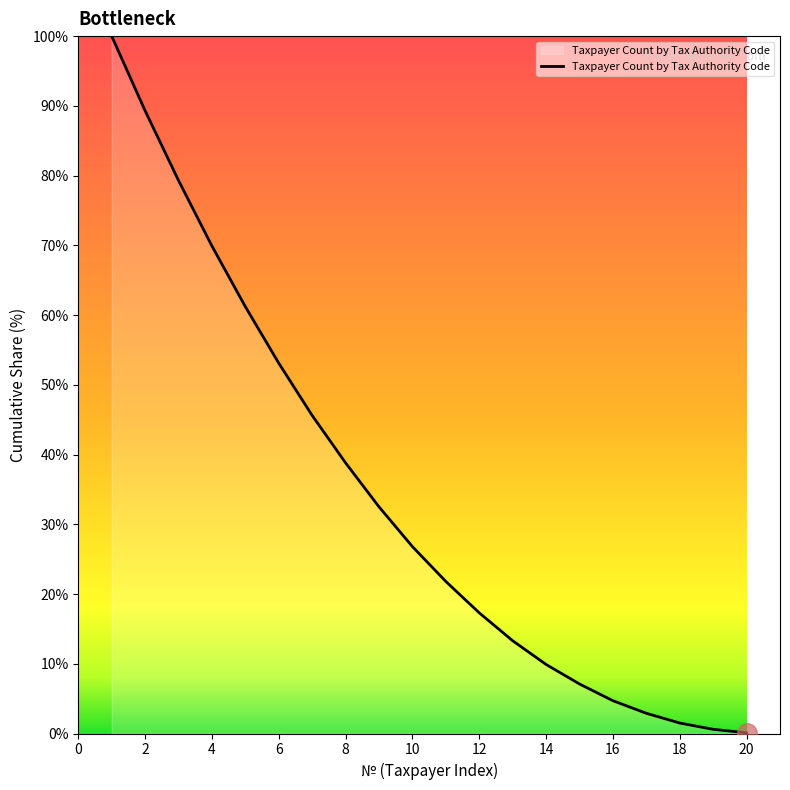

How many categories are shown in the chart?

20